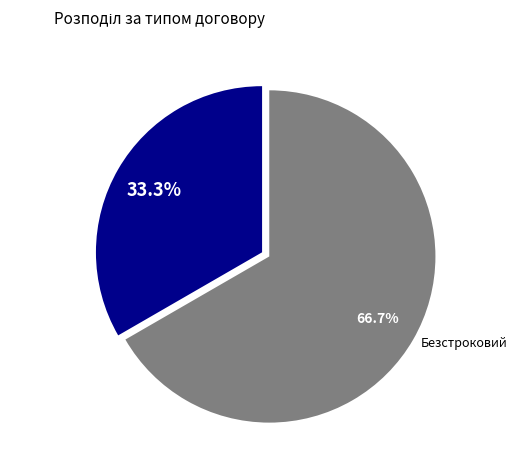

True or false: Строковий accounts for 27% of the total.

False